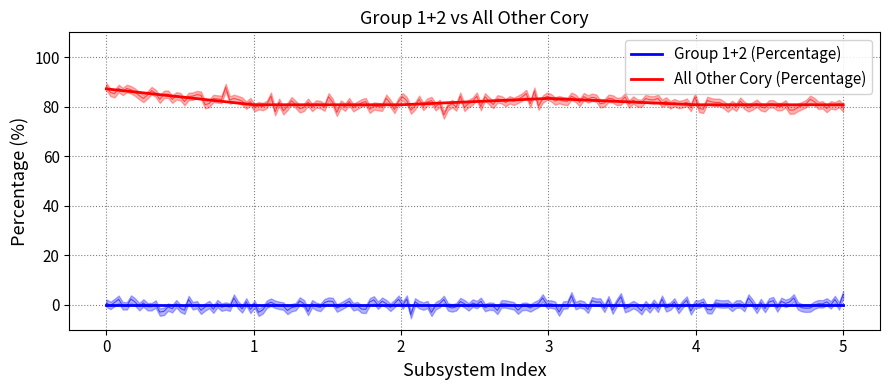

True or false: Group 1+2 (Percentage) and All Other Cory (Percentage) intersect in this chart.

False